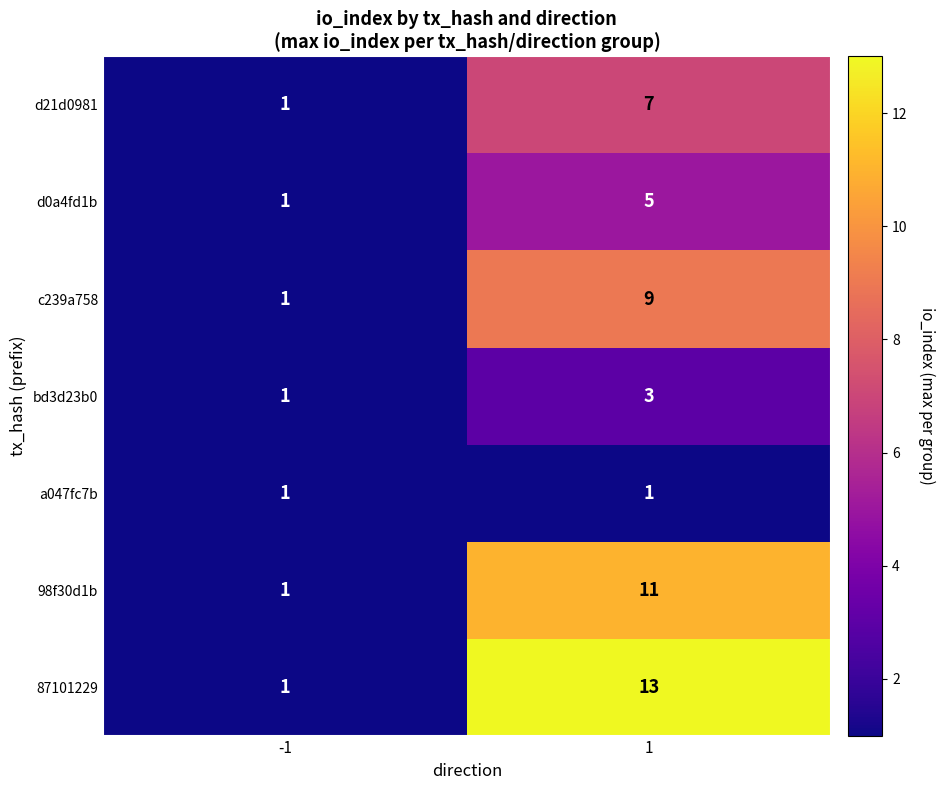

What is the sum of the c239a758 values at -1 and 1?

10